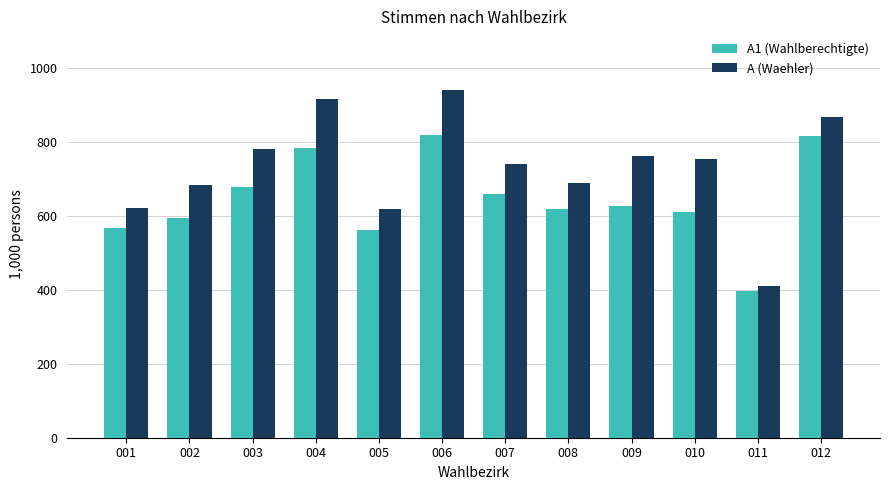

Which series has the largest range (max minus min)?

A (Waehler)